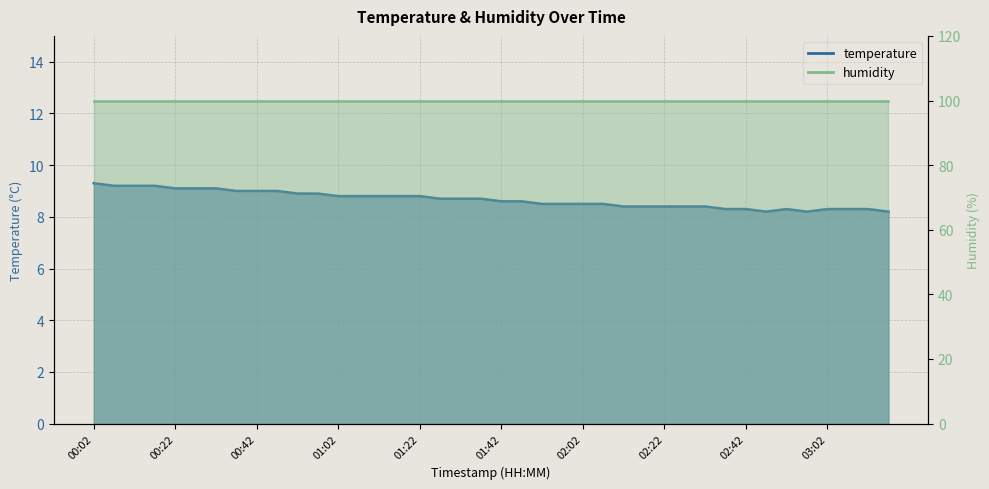

How many points are lower than both their immediate neighbors (excluding endpoints)?

2